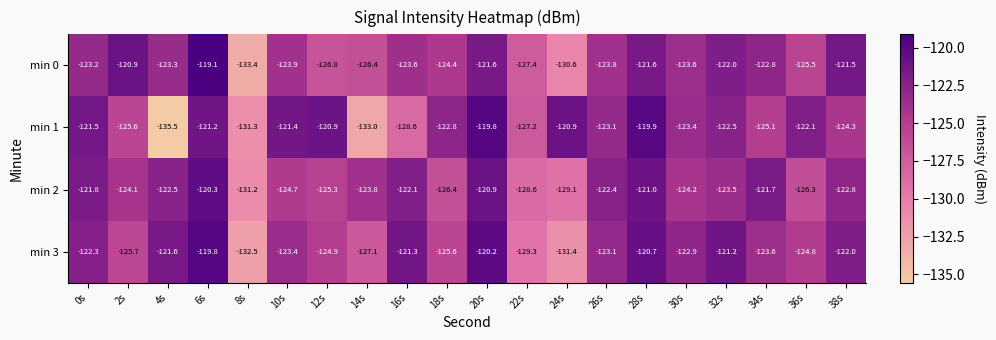

What is the total value across all series at 16s?

-495.6